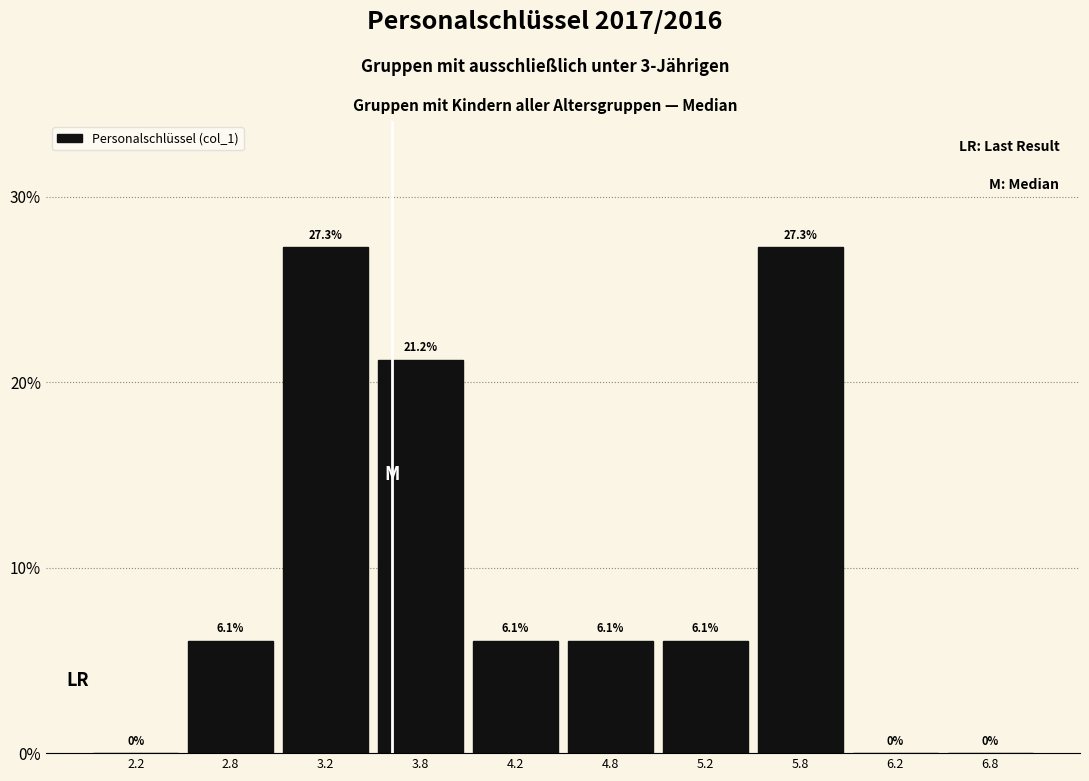

Reading left to right, list every bar in this chart as the range it spans on the x-axis followed by its height.

2.0 to 2.5: 0.0
2.5 to 3.0: 6.1
3.0 to 3.5: 27.3
3.5 to 4.0: 21.2
4.0 to 4.5: 6.1
4.5 to 5.0: 6.1
5.0 to 5.5: 6.1
5.5 to 6.0: 27.3
6.0 to 6.5: 0.0
6.5 to 7.0: 0.0